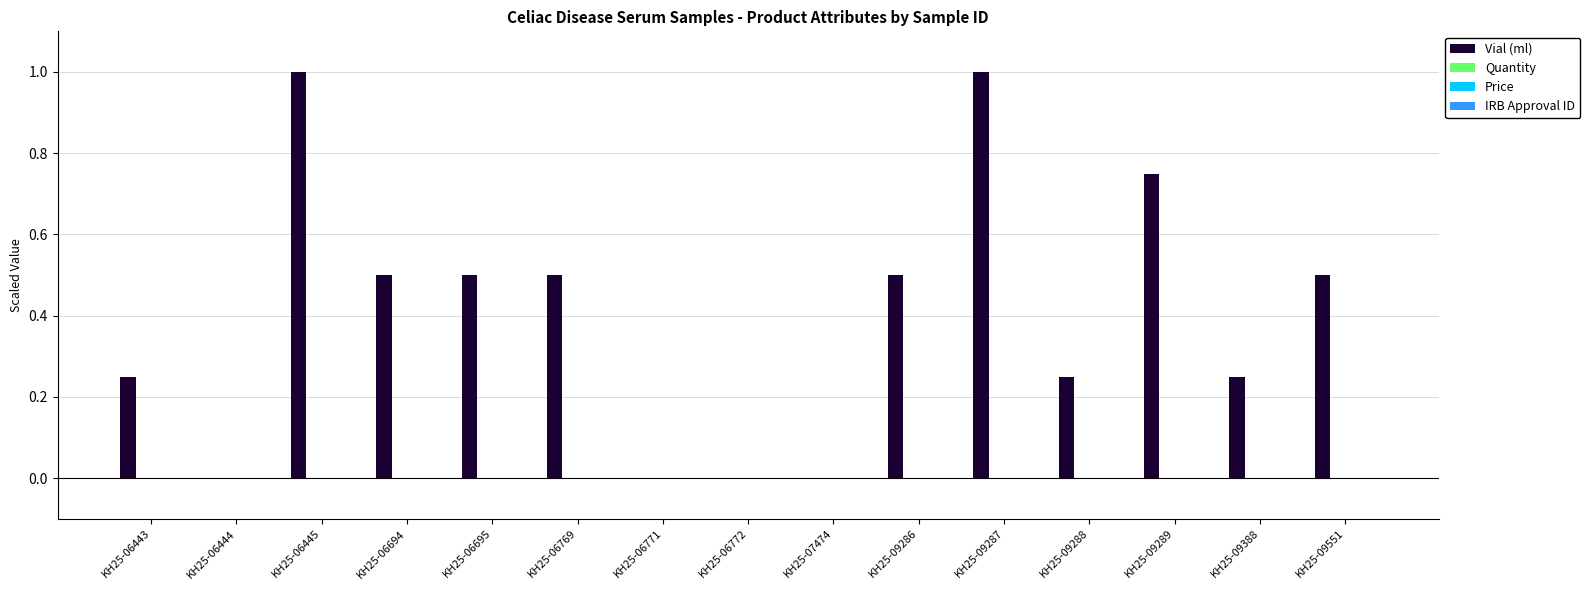

How many distinct data groups are displayed?

1